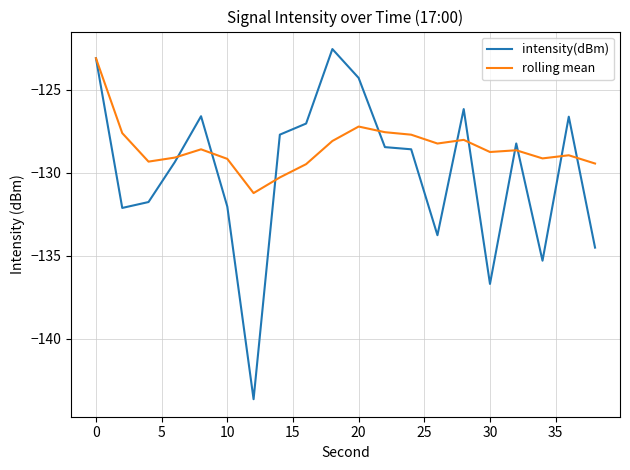

Which series has the widest spread of values?

intensity(dBm)